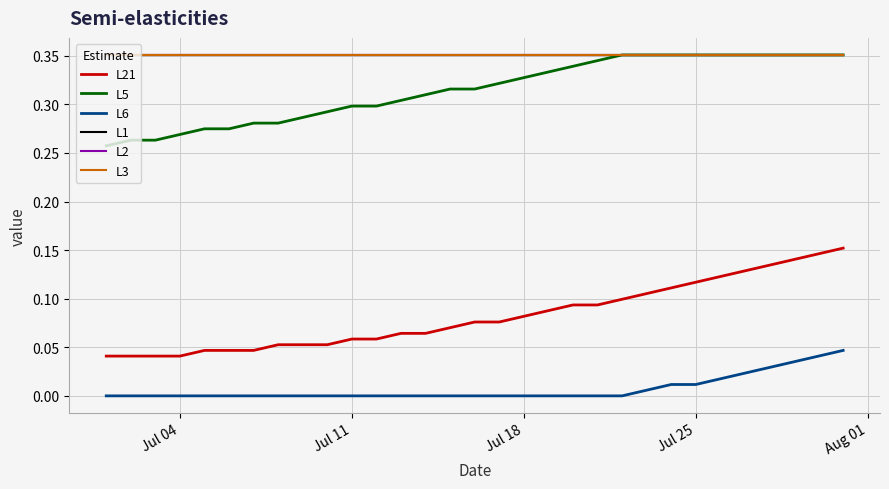

Does the chart display data point markers on the line(s)?

No